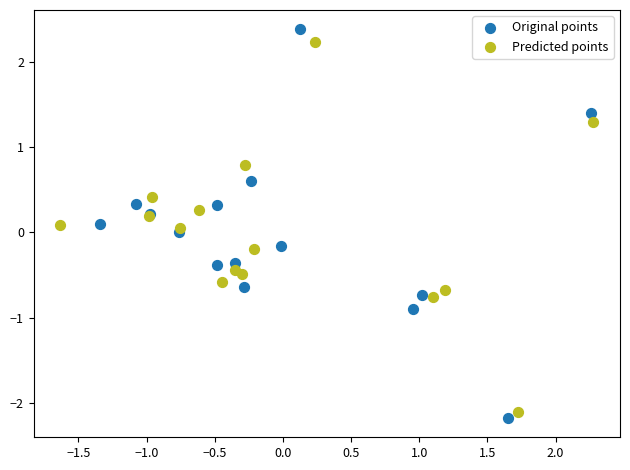

Which series reaches the minimum Y coordinate?

Original points